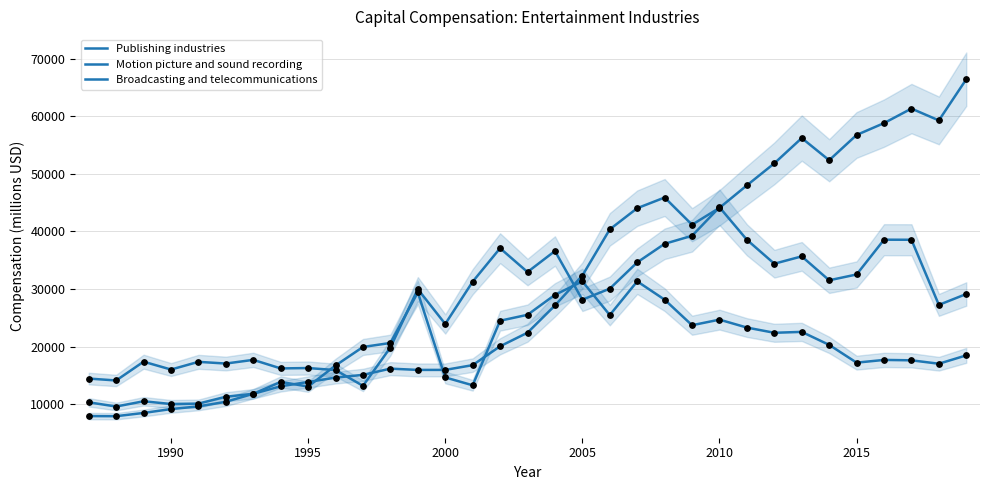

Which series has the largest total across all categories?

Broadcasting and telecommunications